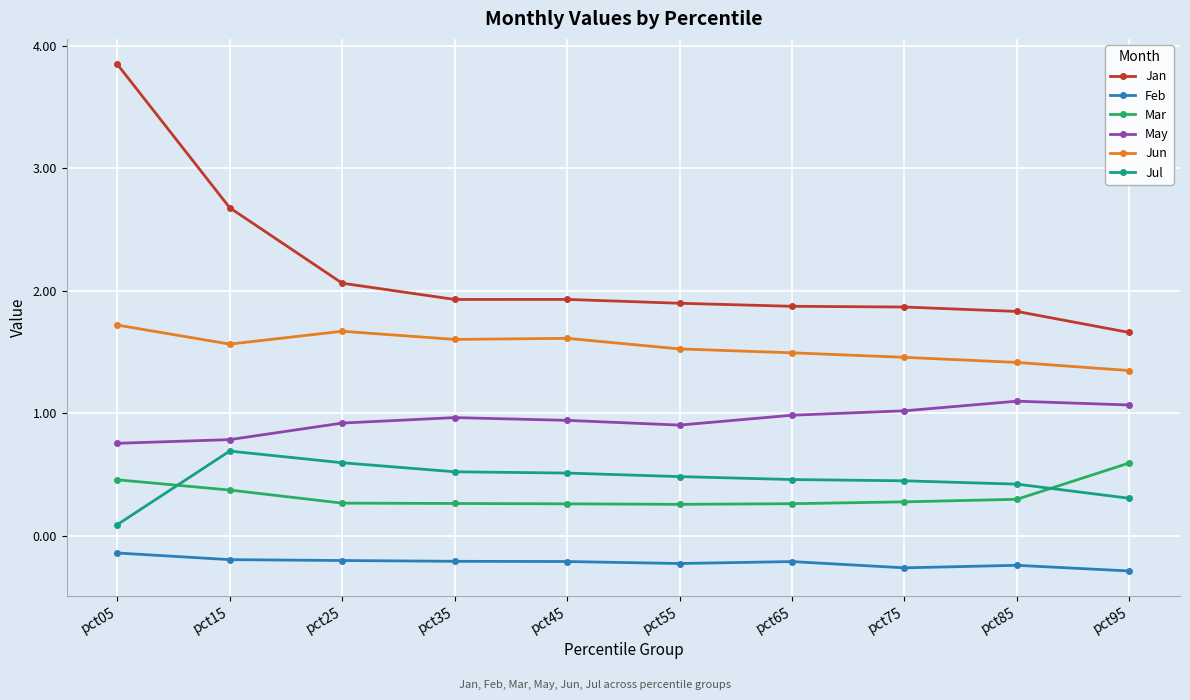

At which category does the chart reach its peak across all series?

pct05